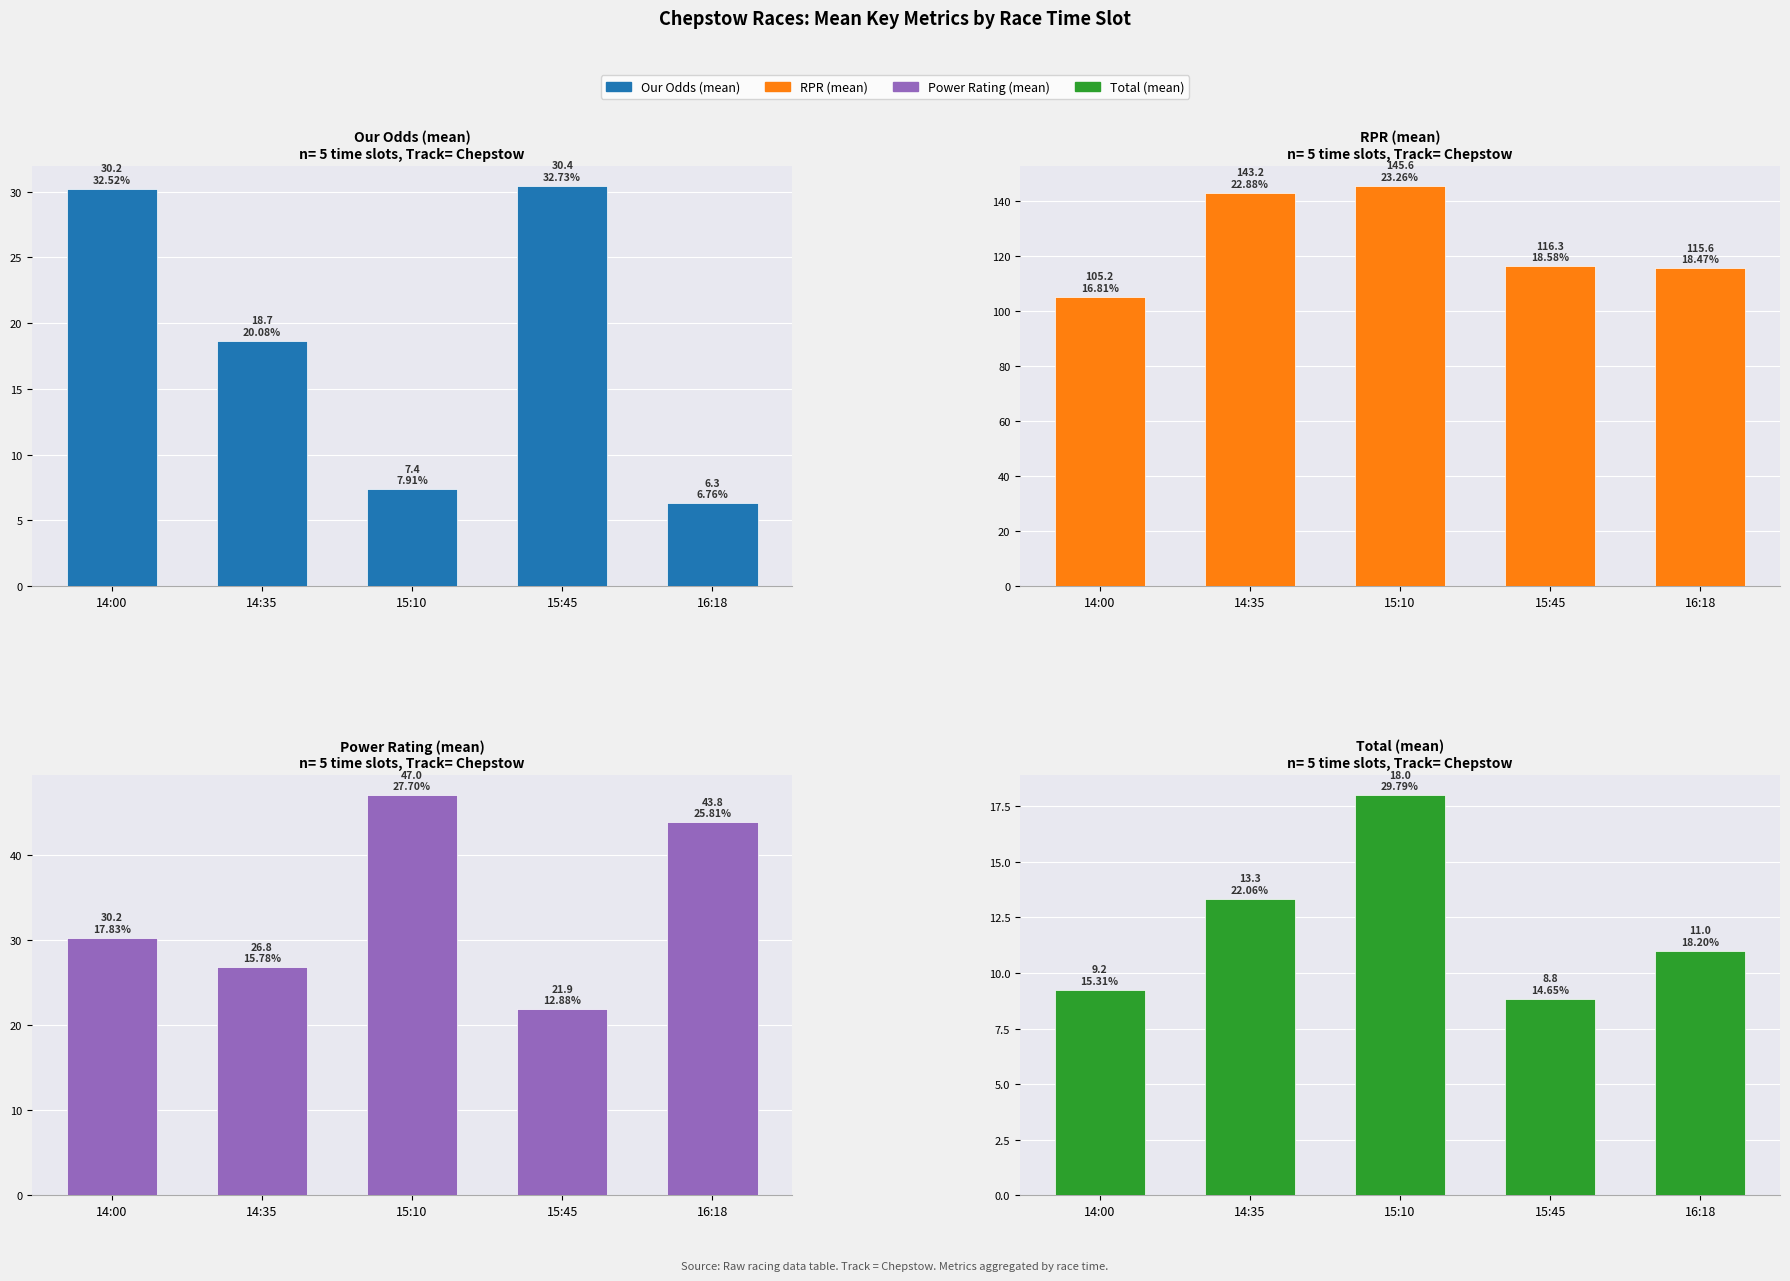

True or false: Our Odds (mean) has a value of 4.0 at 16:18.

False